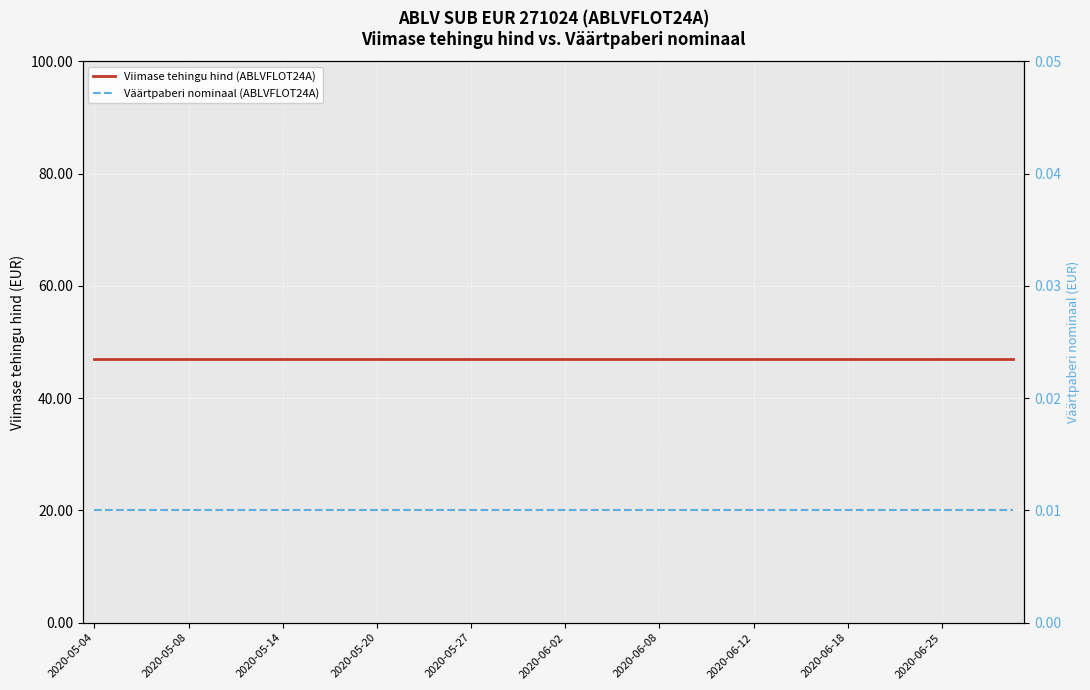

Which series has the largest total across all categories?

Viimase tehingu hind (ABLVFLOT24A)